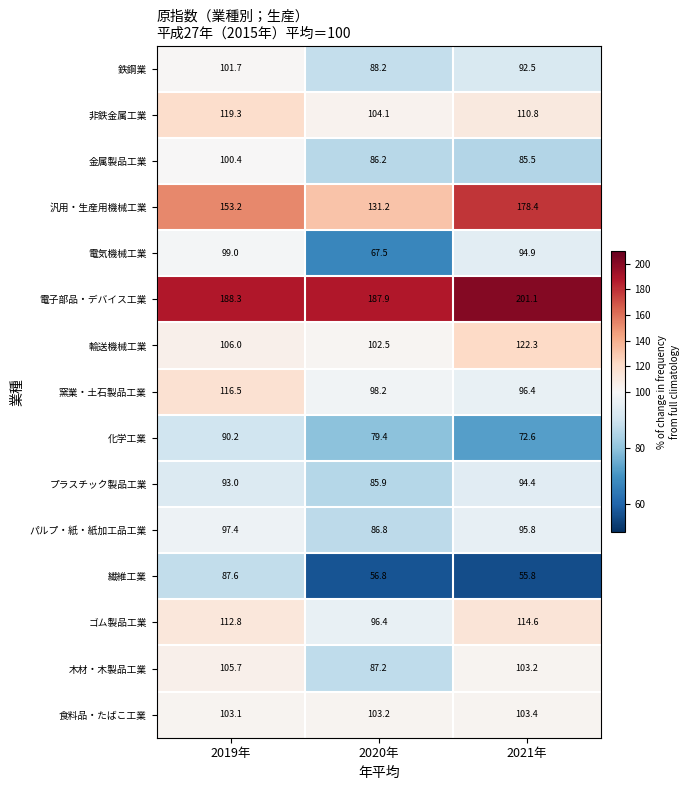

What is the lowest value of the 輸送機械工業 series?

102.5